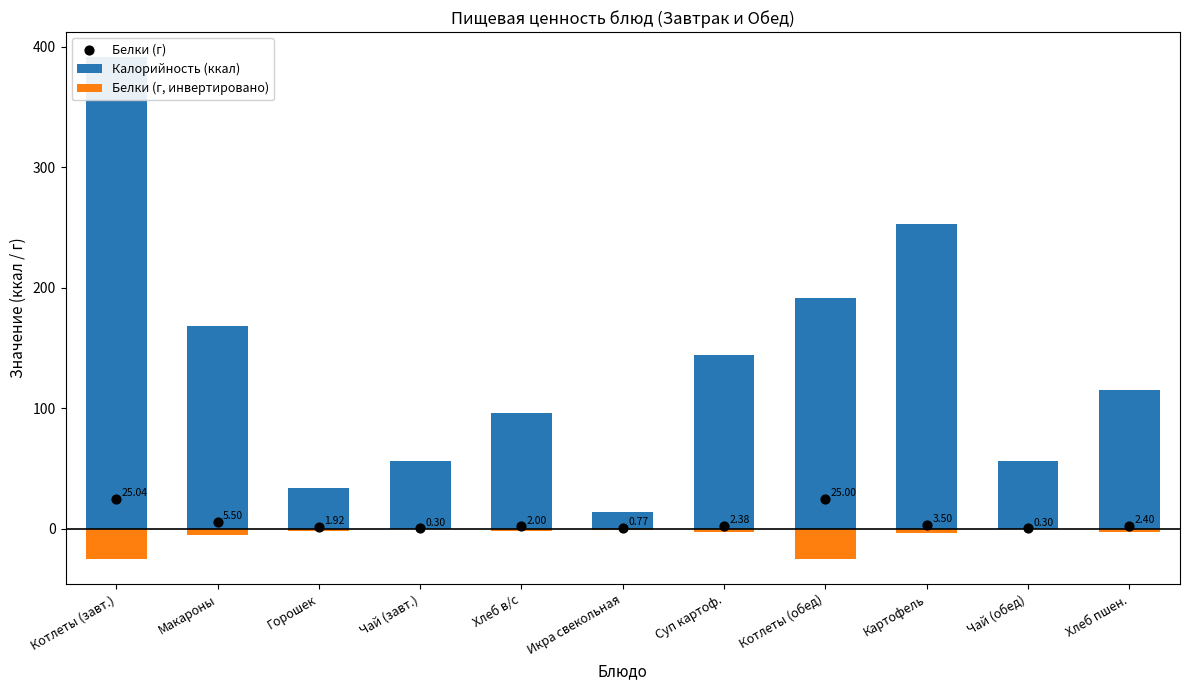

Which series has the largest total across all categories?

Калорийность (ккал)